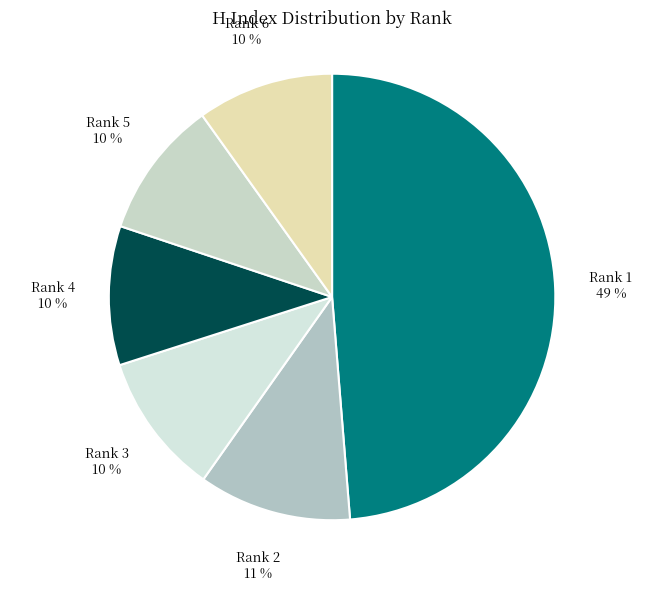

Is it true that Rank 4 is 10% of the pie?

True